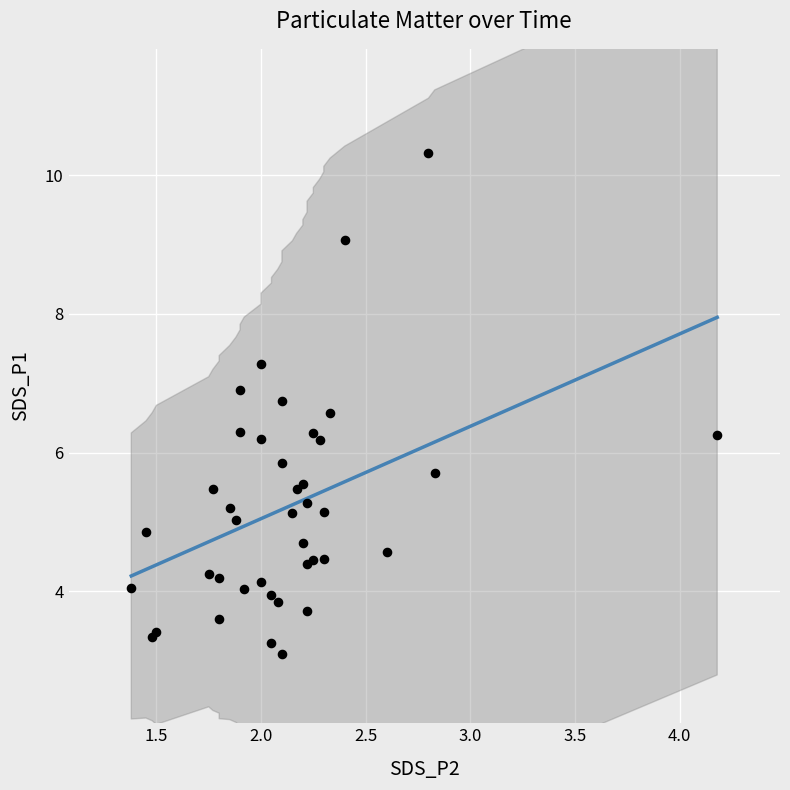

Which series reaches the maximum Y coordinate?

SDS_P1 vs SDS_P2